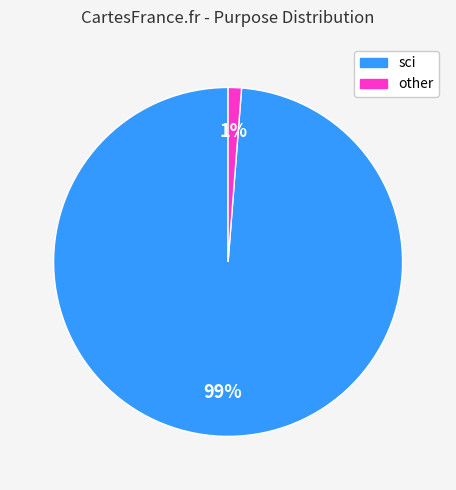

To the nearest percent, what is the difference between the largest and smallest slice percentages?

98%